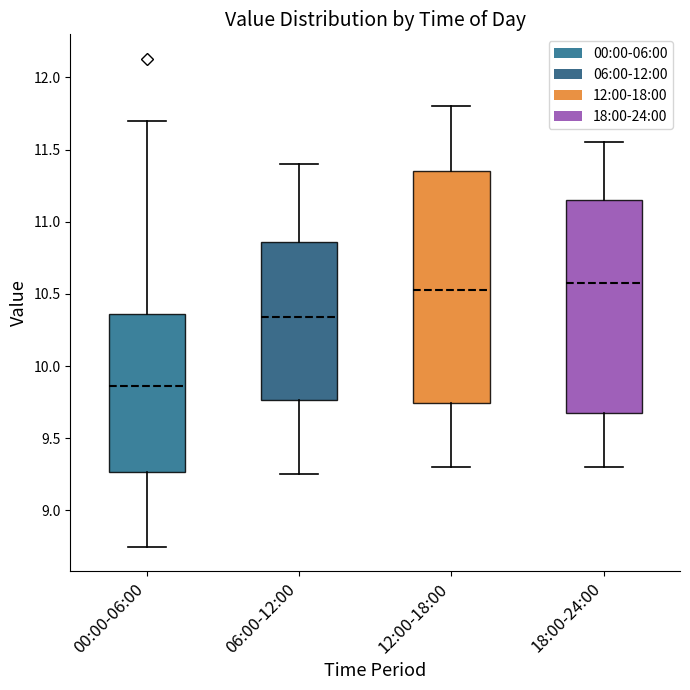

Reading left to right, transcribe this box plot: for each box, give where its median line is, the range the box spans, and where its two whiskers end, as read against the y-axis. The values are not printed on the chart, so give them approximately, as read against the axis.

00:00-06:00: median 9.85, box 9.25 to 10.35, whiskers 8.75 to 11.70
06:00-12:00: median 10.35, box 9.75 to 10.85, whiskers 9.25 to 11.40
12:00-18:00: median 10.55, box 9.75 to 11.35, whiskers 9.30 to 11.80
18:00-24:00: median 10.60, box 9.65 to 11.15, whiskers 9.30 to 11.55